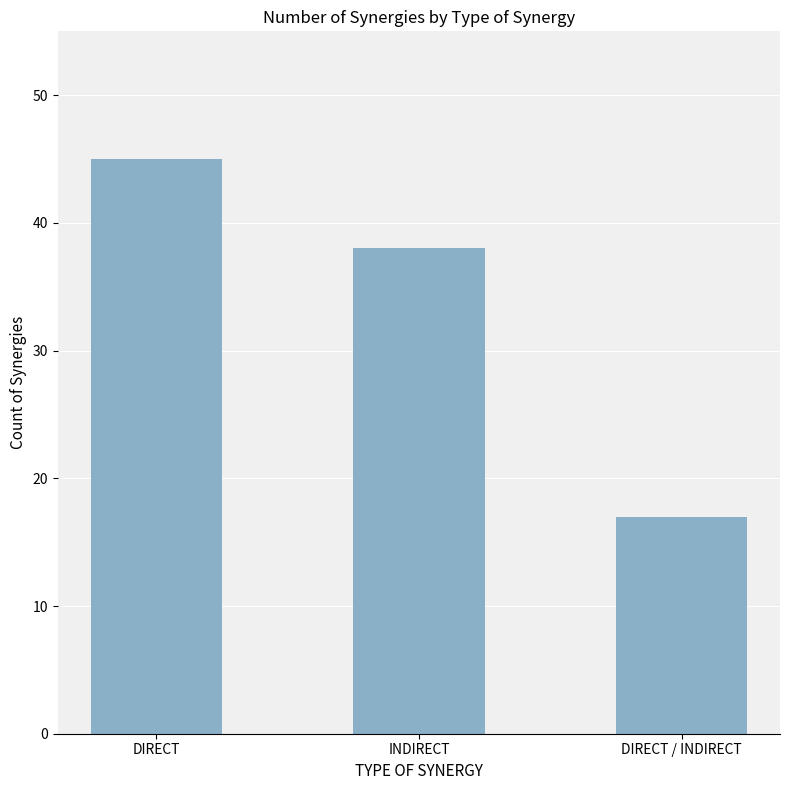

At which category does the chart reach its peak across all series?

DIRECT